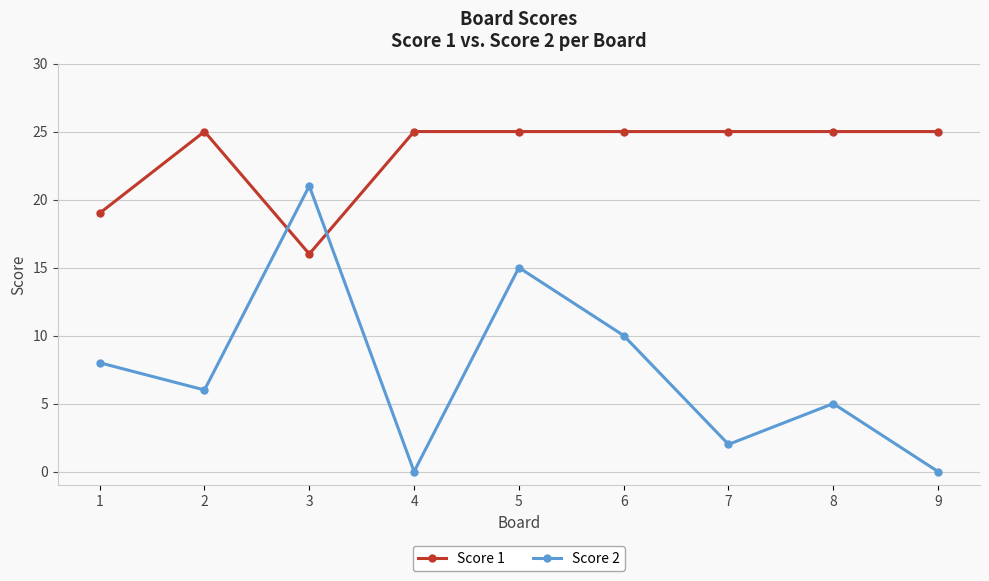

How many interior local peaks does the Score 2 series have?

3